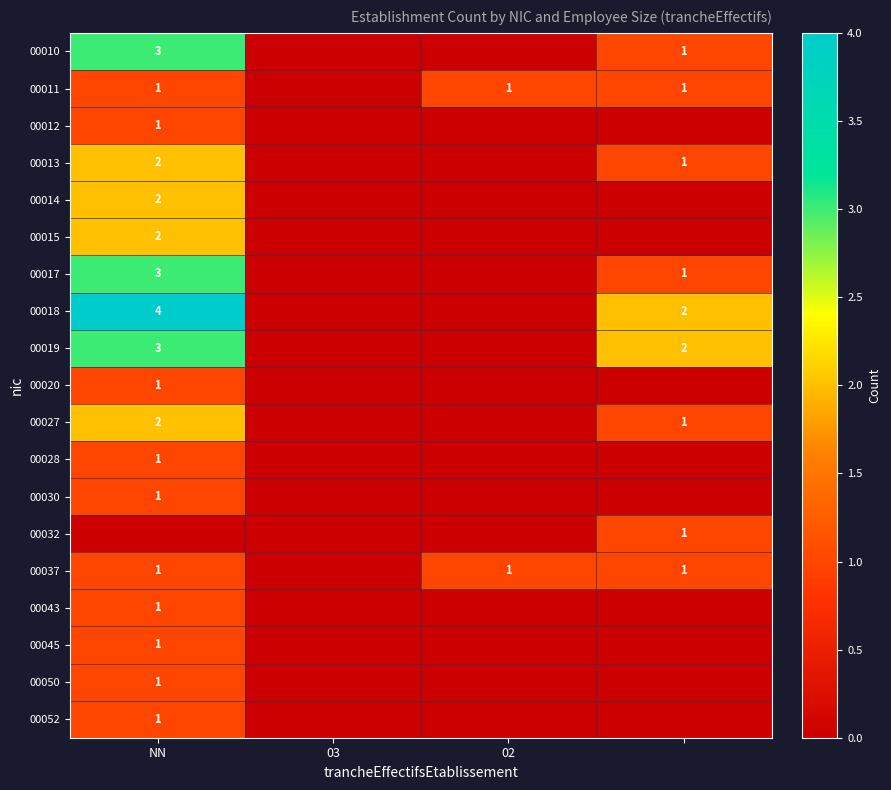

The value of 00013 at NN is 4. True or false?

False